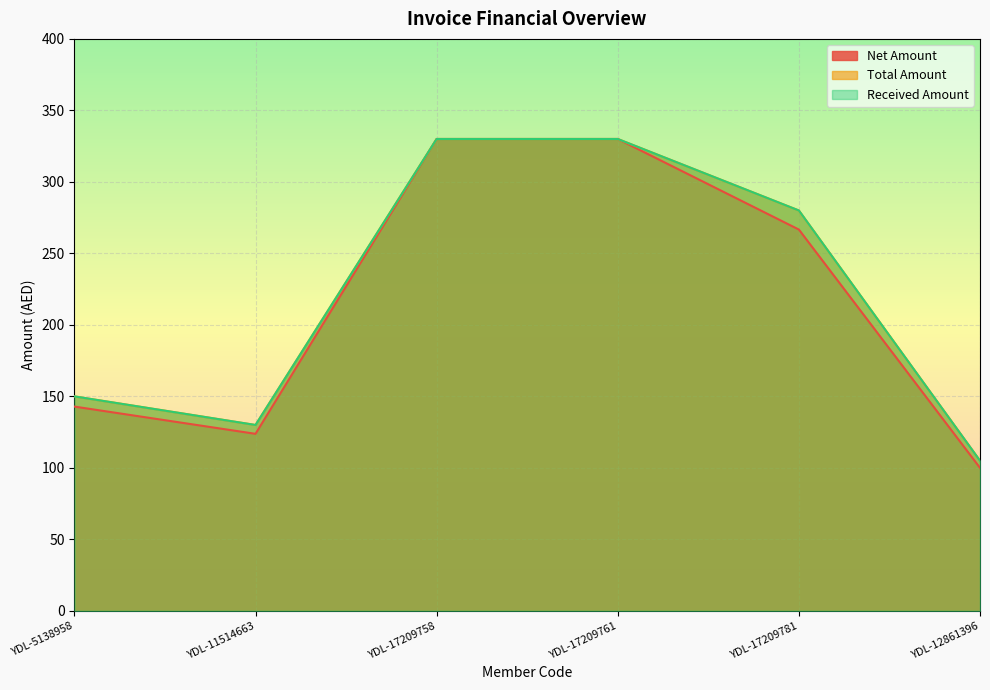

Rank the series by their maximum value, from highest to lowest.

Net Amount, Total Amount, Received Amount